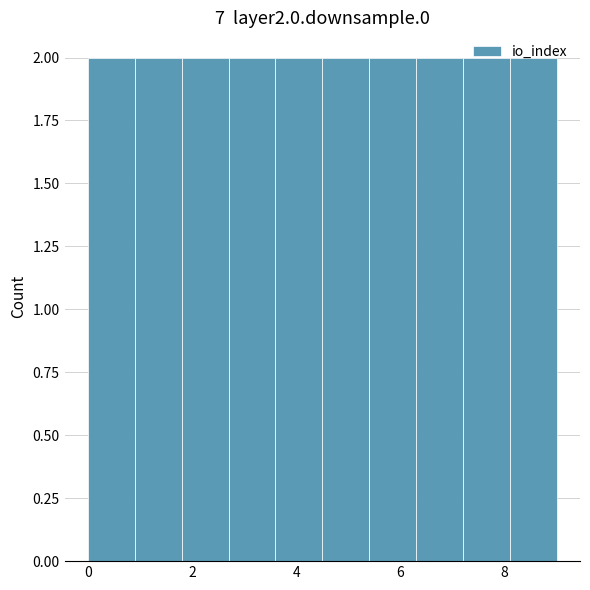

Reading left to right, list every bar in this chart as the range it spans on the x-axis followed by its height. Neither the bar edges nor the heights are printed on the chart, so give them approximately, as read against the axes.

0.0 to 0.9: 2
0.9 to 1.8: 2
1.8 to 2.7: 2
2.7 to 3.6: 2
3.6 to 4.5: 2
4.5 to 5.4: 2
5.4 to 6.3: 2
6.3 to 7.2: 2
7.2 to 8.1: 2
8.1 to 9.0: 2